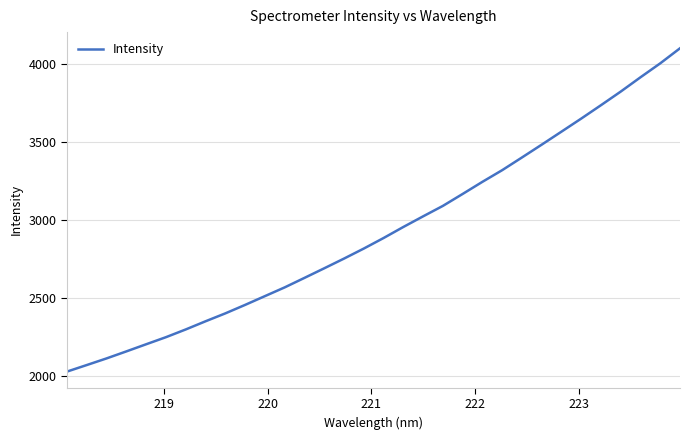

What is the greatest value displayed?

4097.6